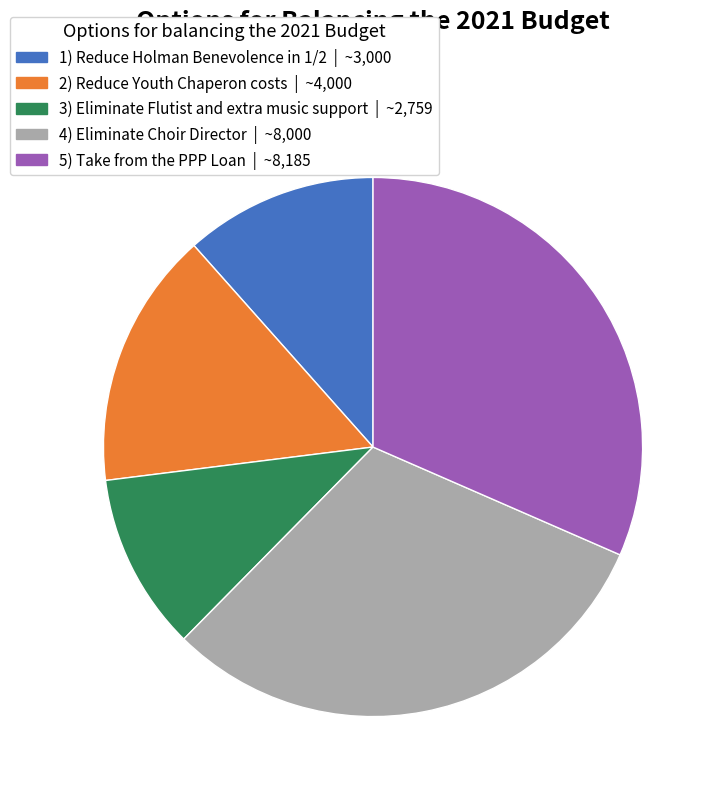

How many segments does this pie chart have?

5